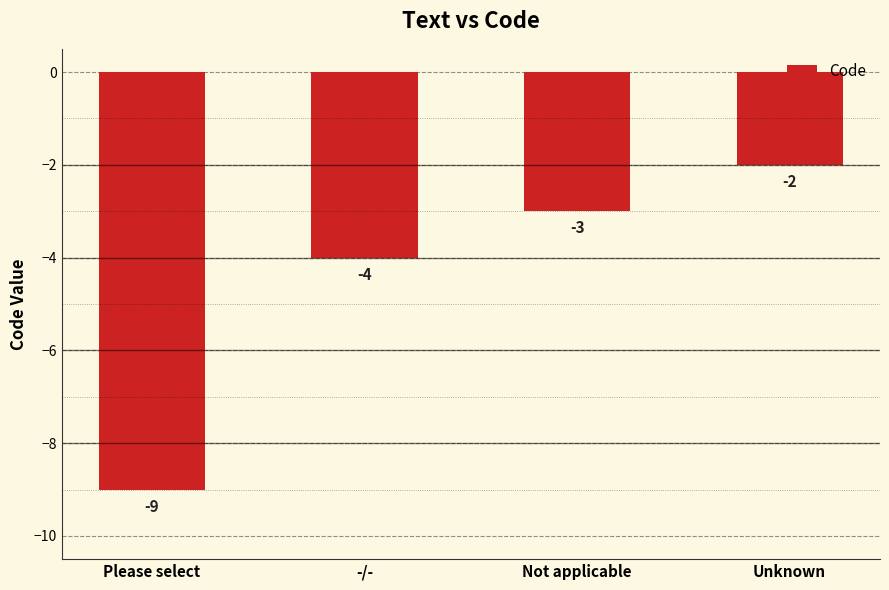

Which has a higher value, Not applicable or Unknown?

Unknown